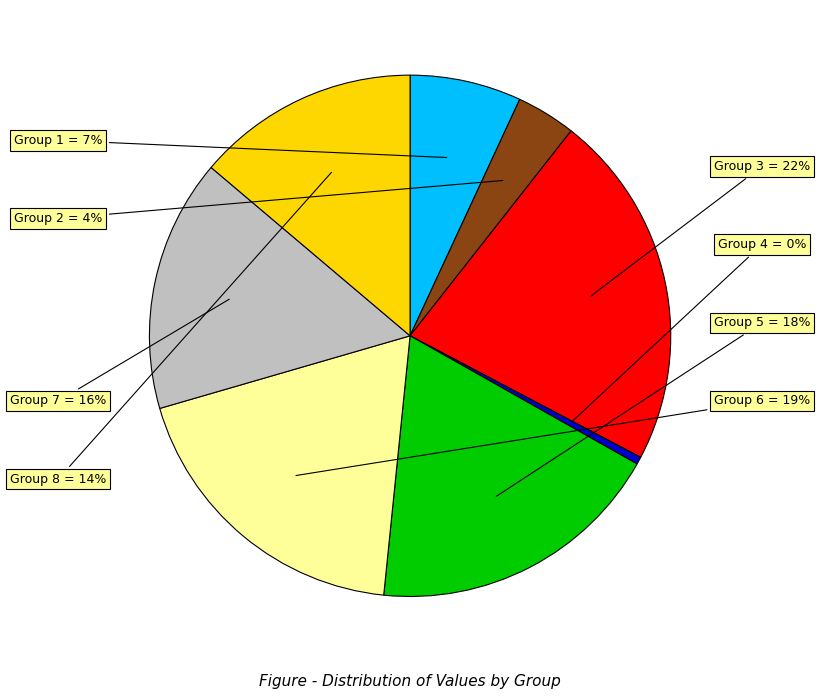

What is the largest slice in the pie chart?

3